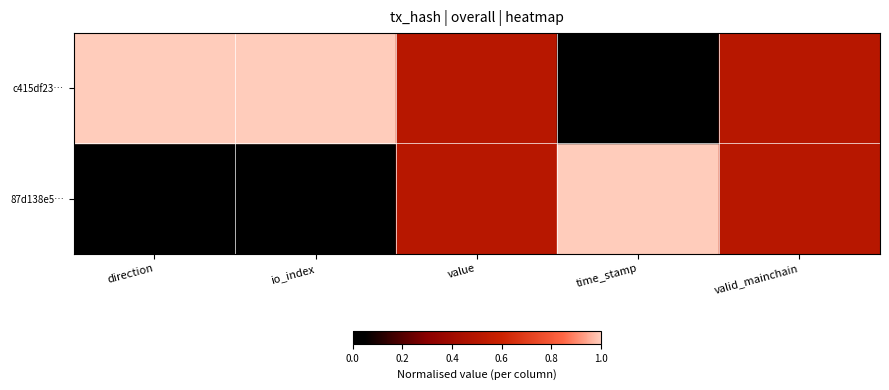

List the labels in order of c415df23… value, smallest first.

time_stamp, value, valid_mainchain, direction, io_index